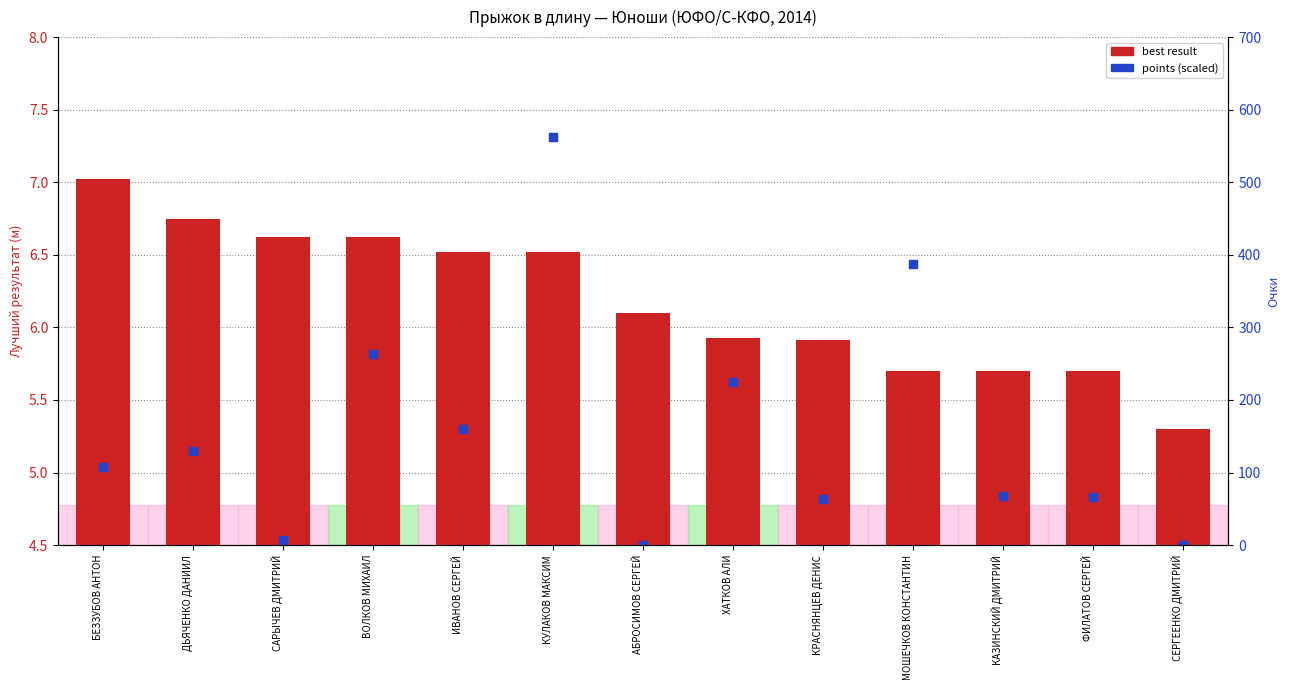

At how many categories does at least one series exceed 6?

8